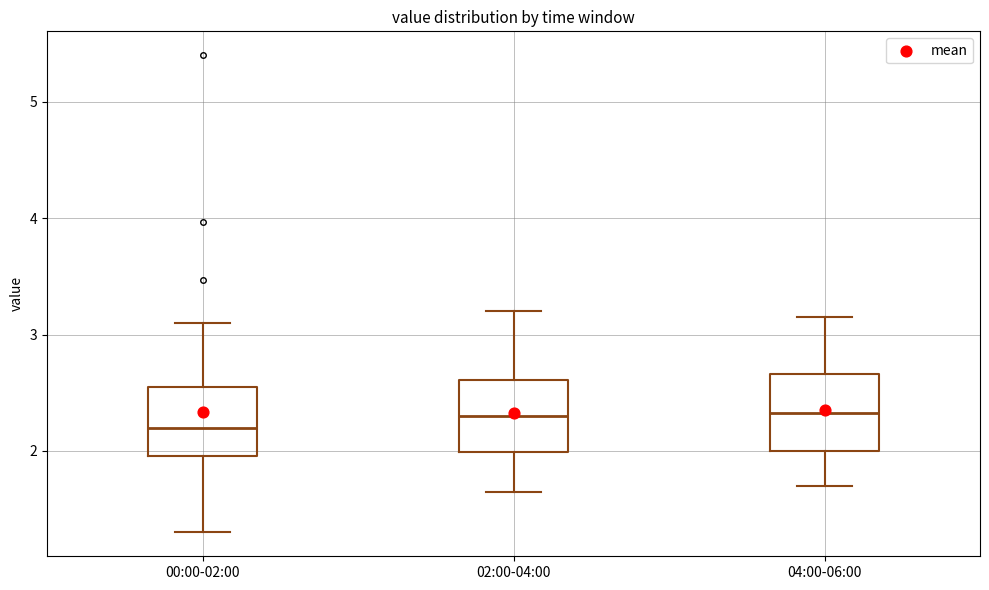

Where does the median line of the box for 02:00-04:00 sit on the y-axis? The values are not printed on the chart, so give them approximately, as read against the axis.

2.3